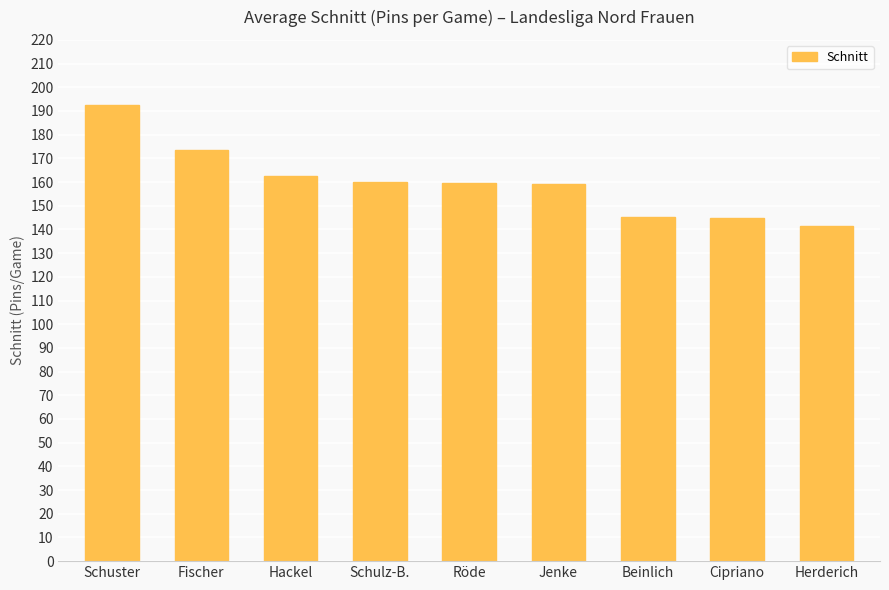

What is the difference between the second highest and second lowest values?

28.7